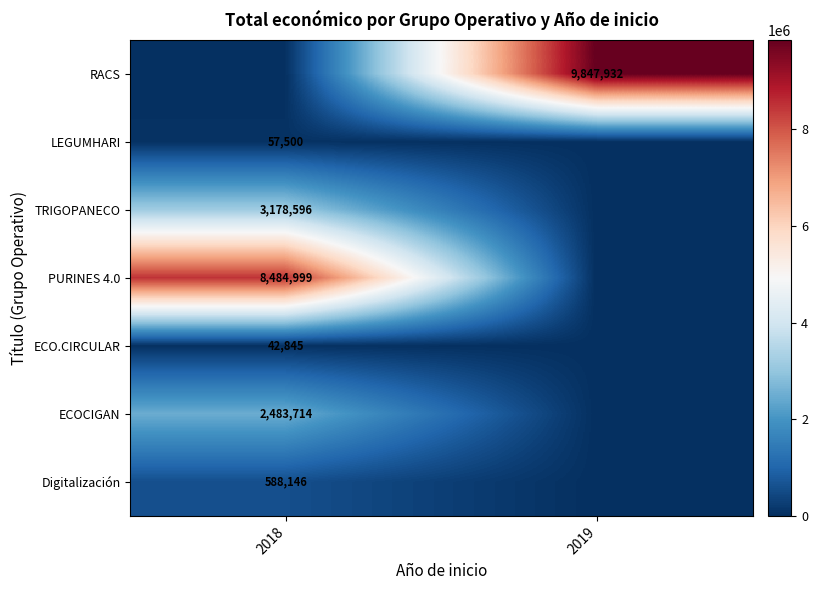

How many series are shown in this chart?

7